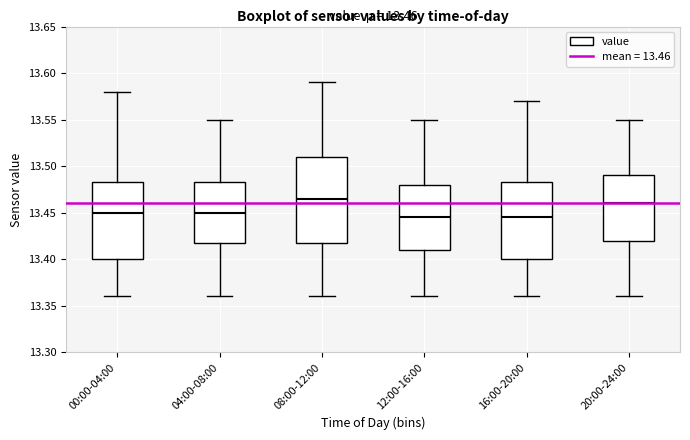

Which box is the tallest, from its lower edge to its upper edge?

08:00-12:00